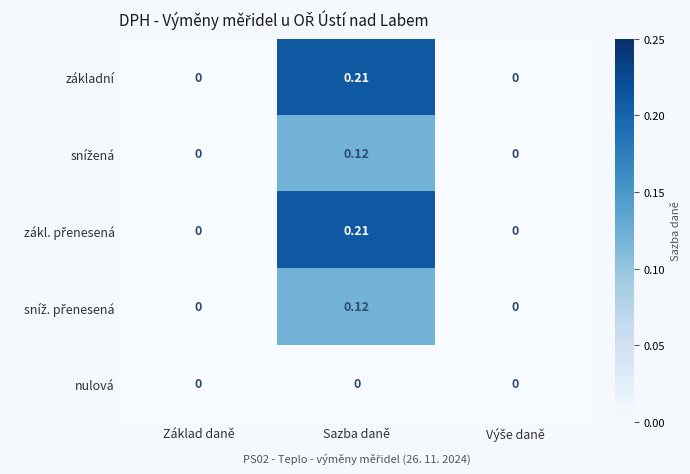

Count the number of data series in this chart.

5